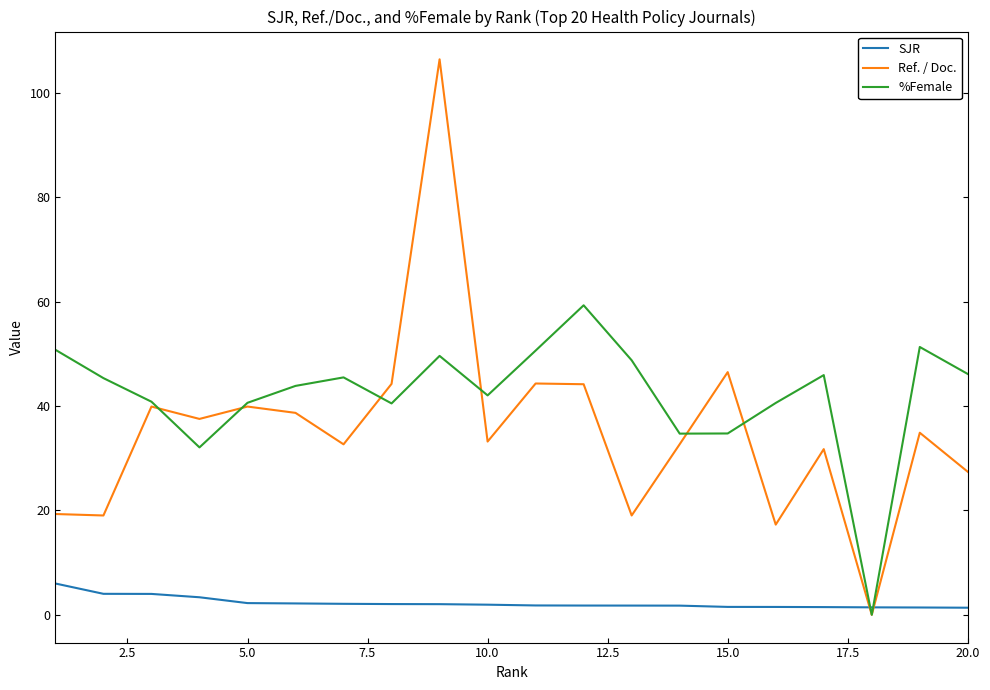

True or false: %Female has more than 0 points higher than both neighbors.

True